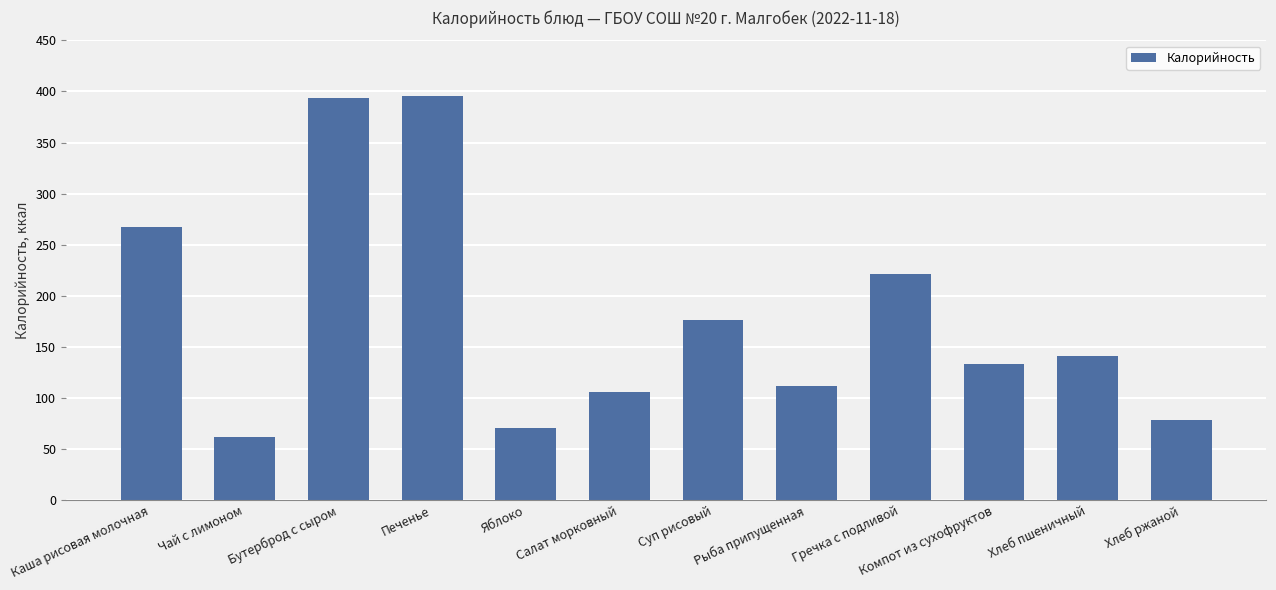

The value at Хлеб ржаной is 78.2. True or false?

True